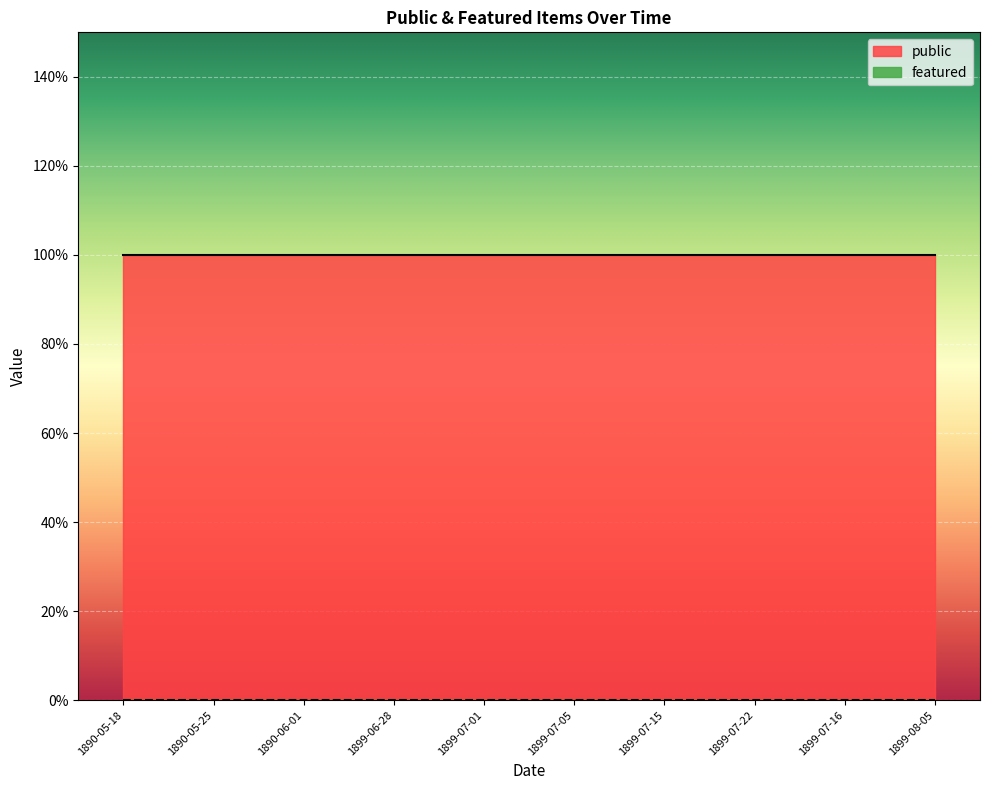

What is the difference between the highest and lowest values at 1899-07-16?

1